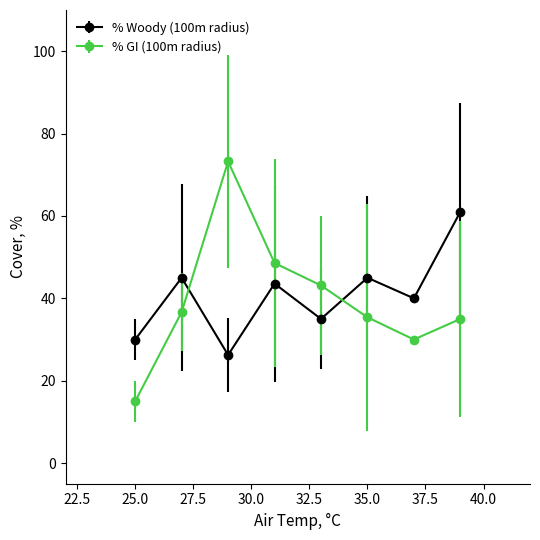

True or false: % GI (100m radius) and % Woody (100m radius) intersect in this chart.

True